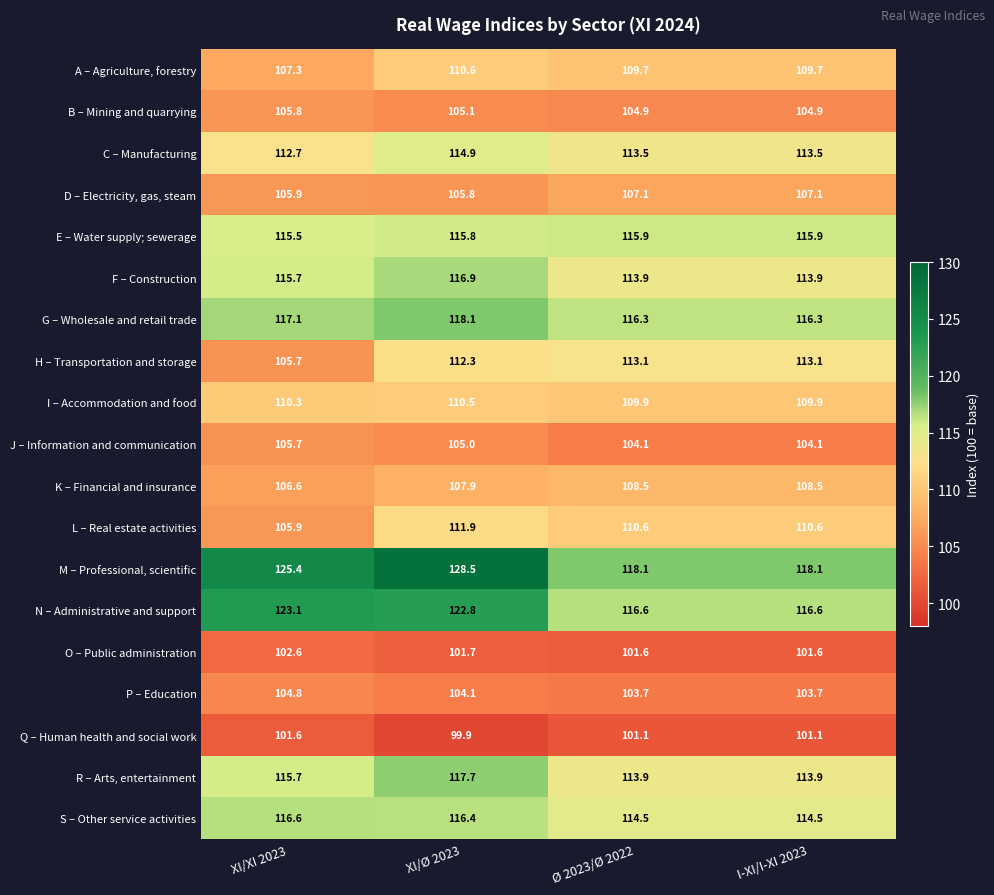

What is the average value of the K – Financial and insurance series?

107.9